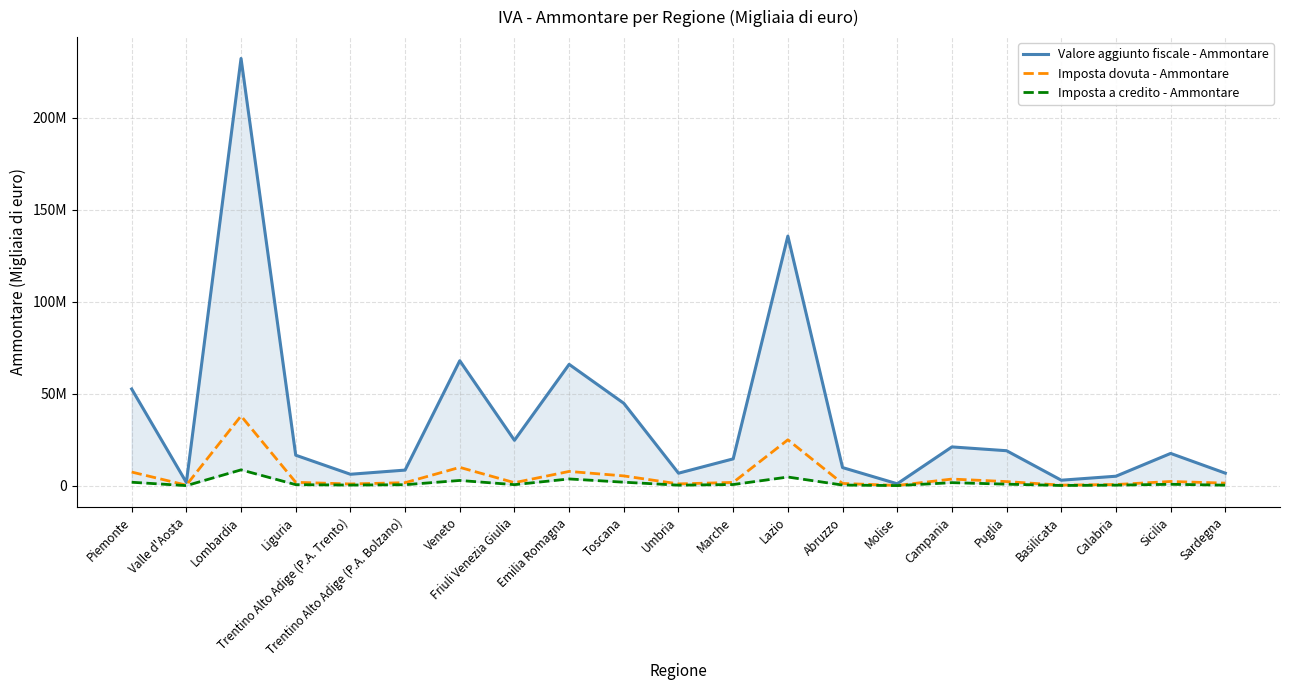

What is the lowest value of the Imposta a credito - Ammontare series?

58986